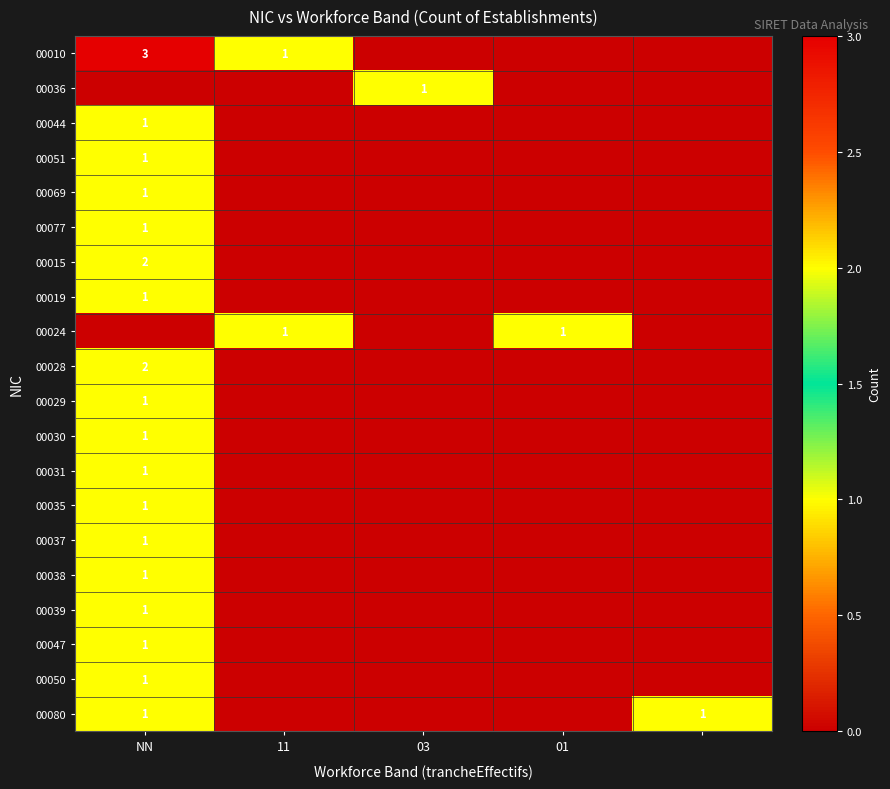

What is the difference between the highest and lowest values at 01?

1